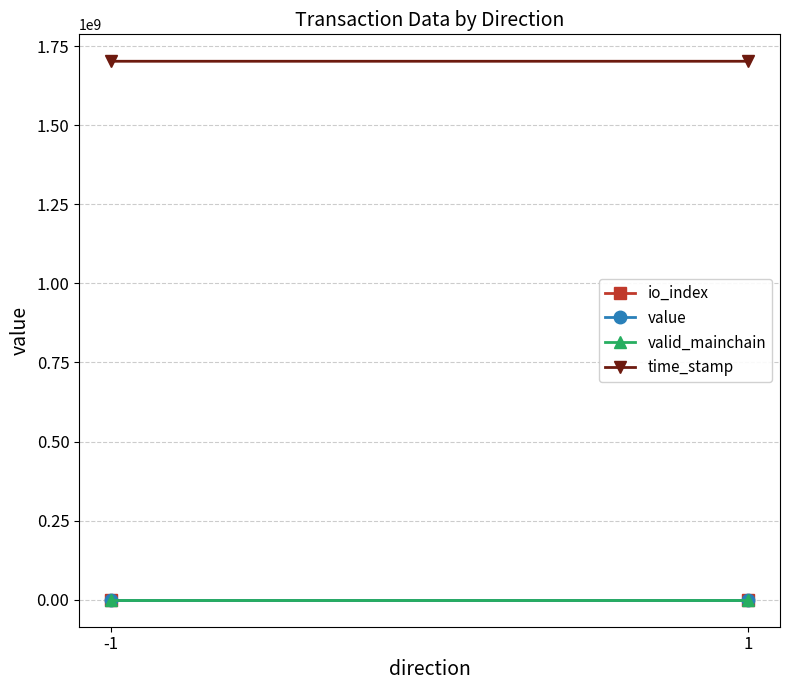

Where is io_index nearest to the value 0?

-1